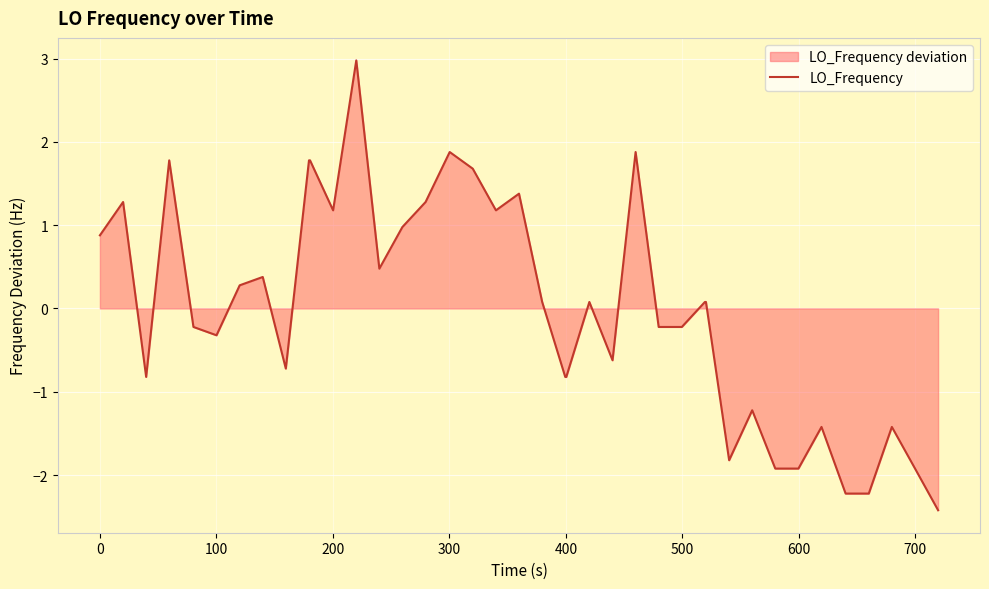

Count the number of categories in the chart.

40